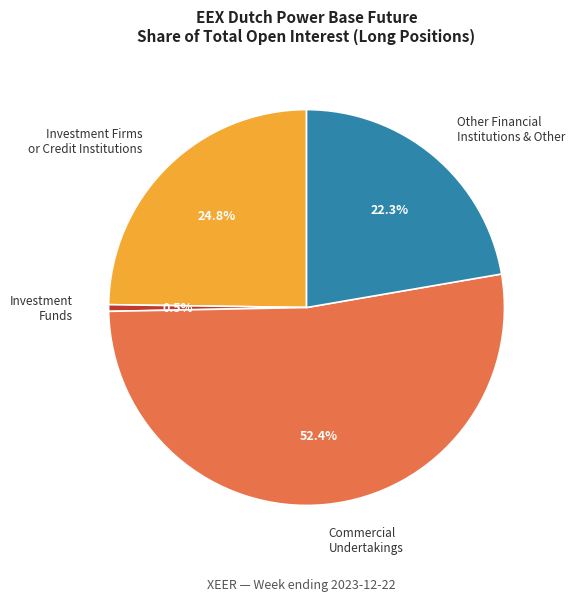

Which slice is the largest?

Commercial Undertakings